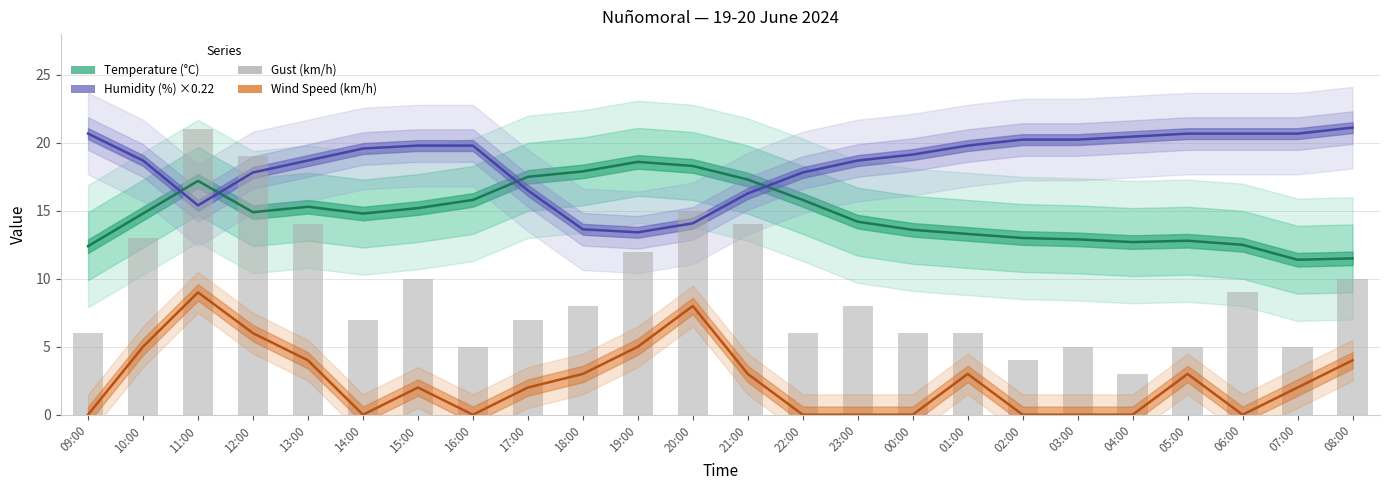

At which label is Wind Speed (km/h) closest to 4?

13:00